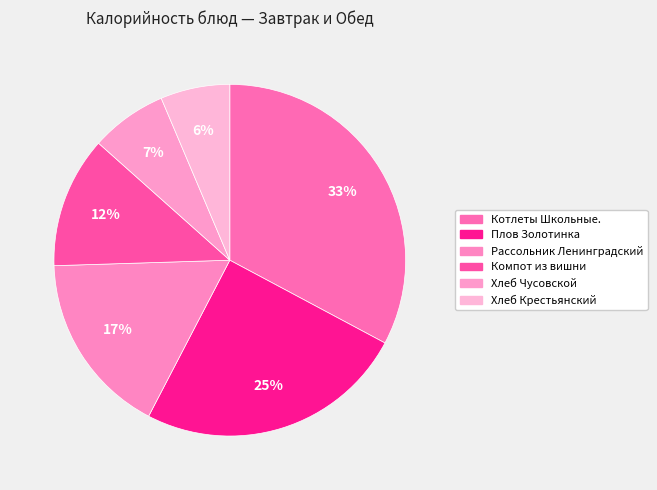

How many segments does this pie chart have?

6